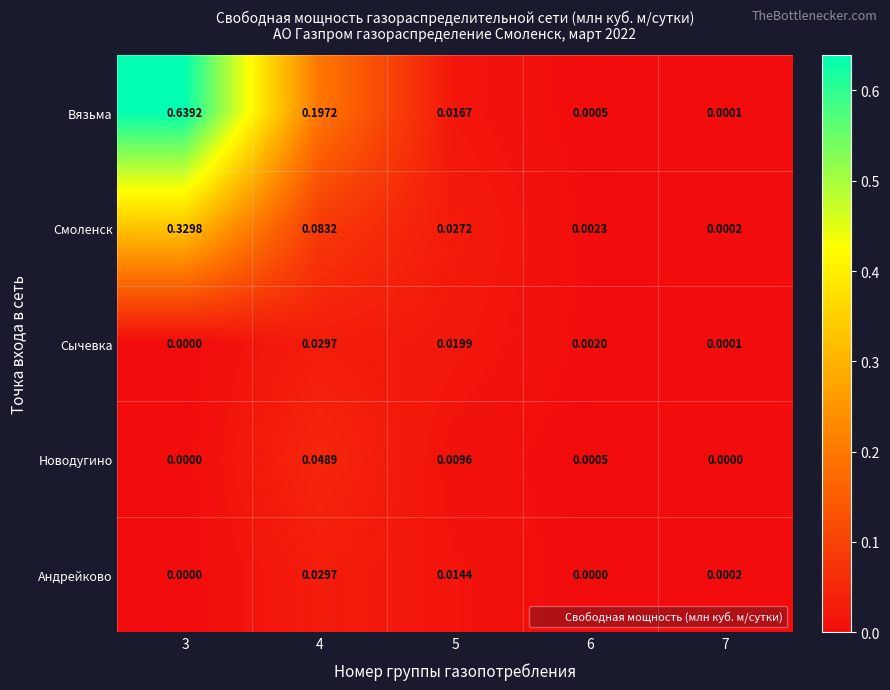

Between 6 and 7, which series saw the biggest shift?

Смоленск